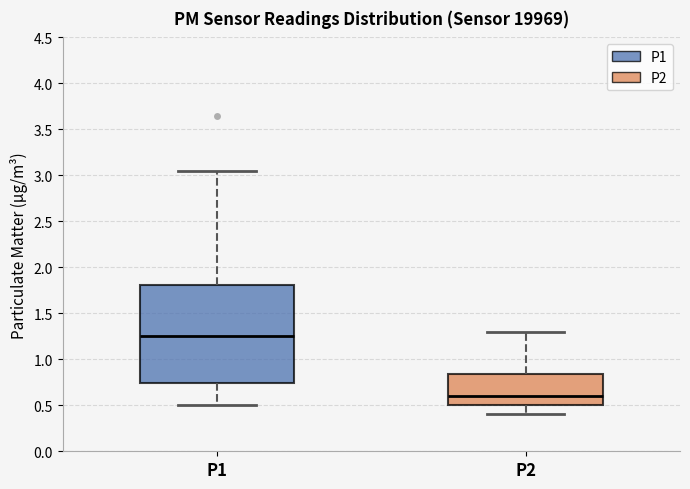

Reading left to right, read every box against the y-axis: the position of its median line, the range the box covers, and the ends of its whiskers. The values are not printed on the chart, so give them approximately, as read against the axis.

P1: median 1.25, box 0.75 to 1.80, whiskers 0.50 to 3.05
P2: median 0.60, box 0.50 to 0.85, whiskers 0.40 to 1.30